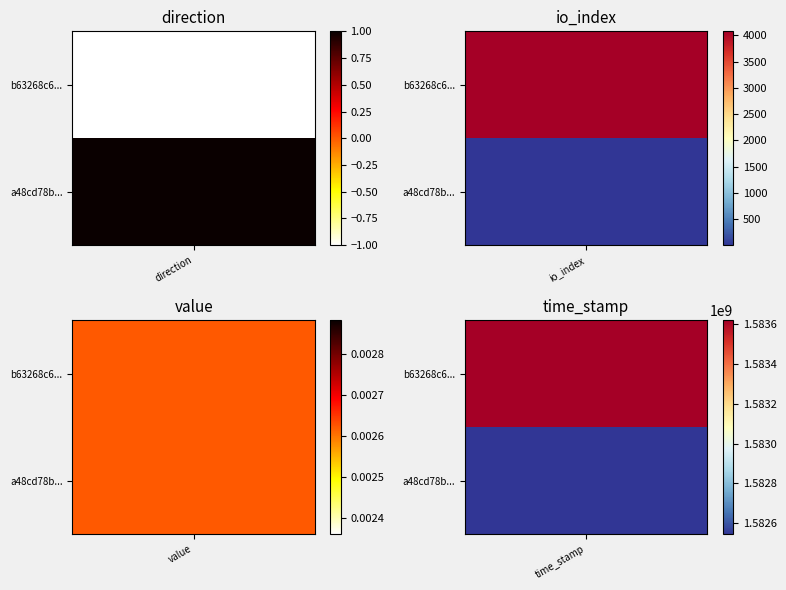

What is the highest value of the a48cd78b910dca4f7a1bfba8b5031250f5f09f3 series?

1582544301.0